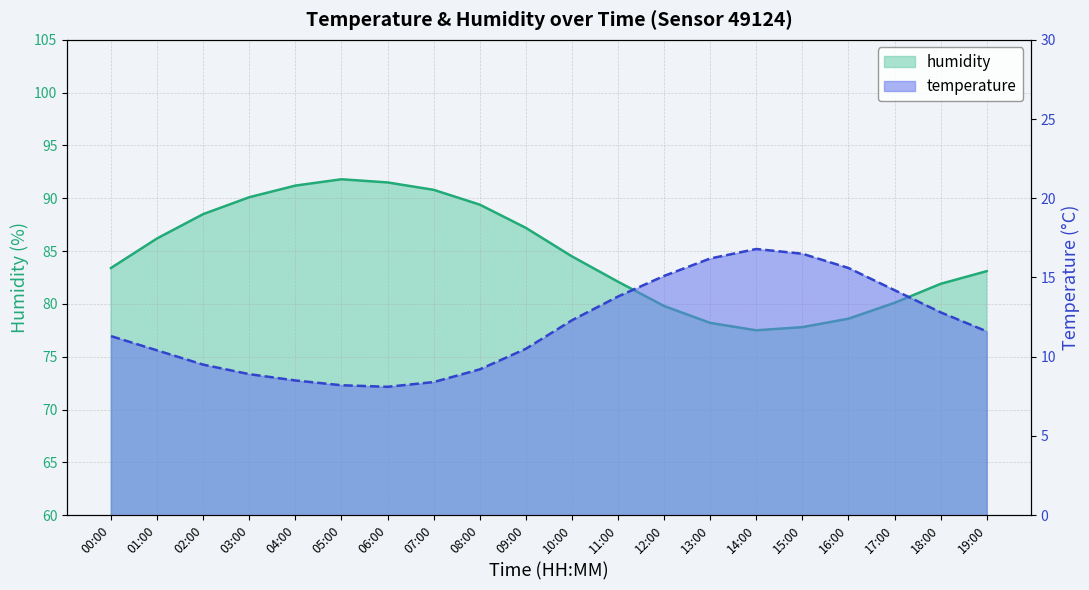

Is it true that humidity equals 41.7 at 00:00?

False